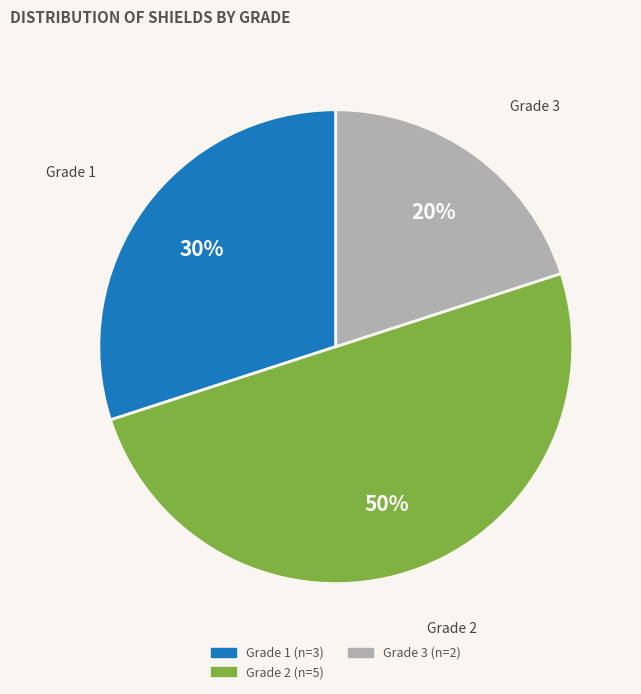

To the nearest percent, what is the difference between the largest and smallest slice percentages?

30%